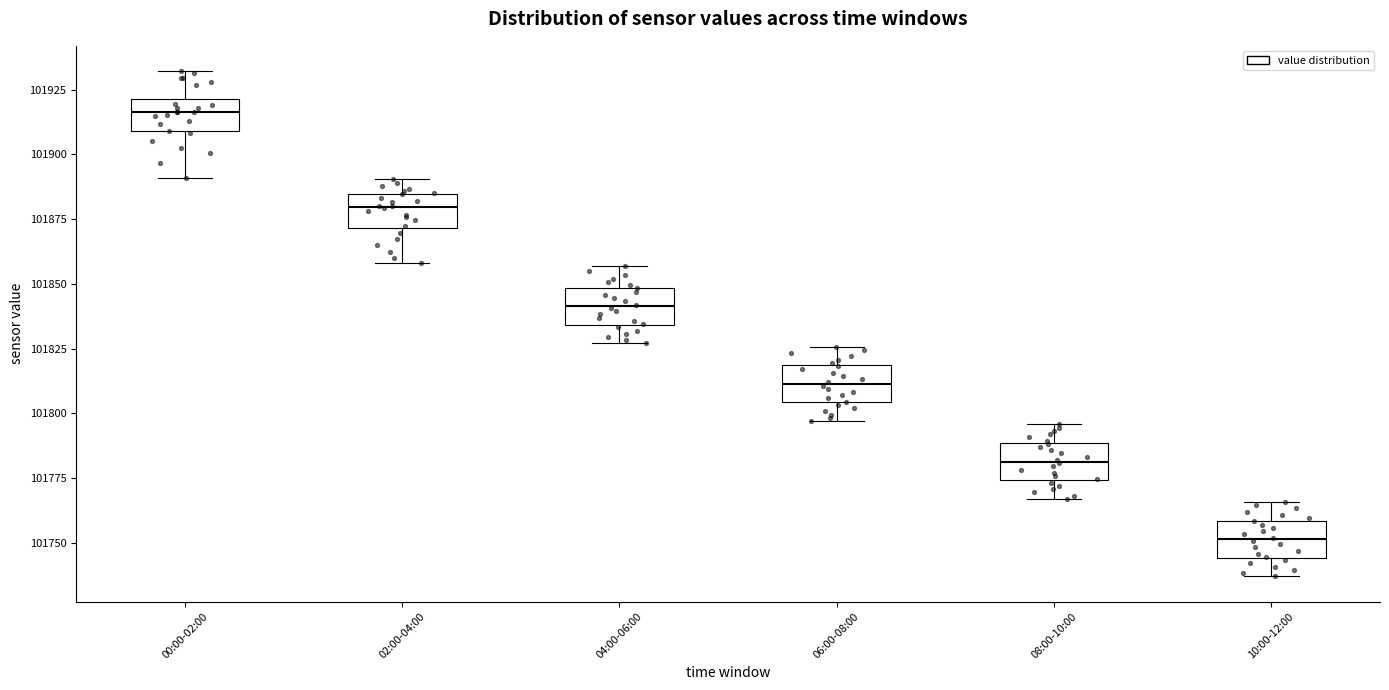

Reading left to right, transcribe this box plot: for each box, give where its median line is, the range the box spans, and where its two whiskers end, as read against the y-axis. The values are not printed on the chart, so give them approximately, as read against the axis.

00:00-02:00: median 101915, box 101910 to 101920, whiskers 101890 to 101930
02:00-04:00: median 101880, box 101870 to 101885, whiskers 101860 to 101890
04:00-06:00: median 101840, box 101835 to 101850, whiskers 101825 to 101855
06:00-08:00: median 101810, box 101805 to 101820, whiskers 101795 to 101825
08:00-10:00: median 101780, box 101775 to 101790, whiskers 101765 to 101795
10:00-12:00: median 101750, box 101745 to 101760, whiskers 101735 to 101765